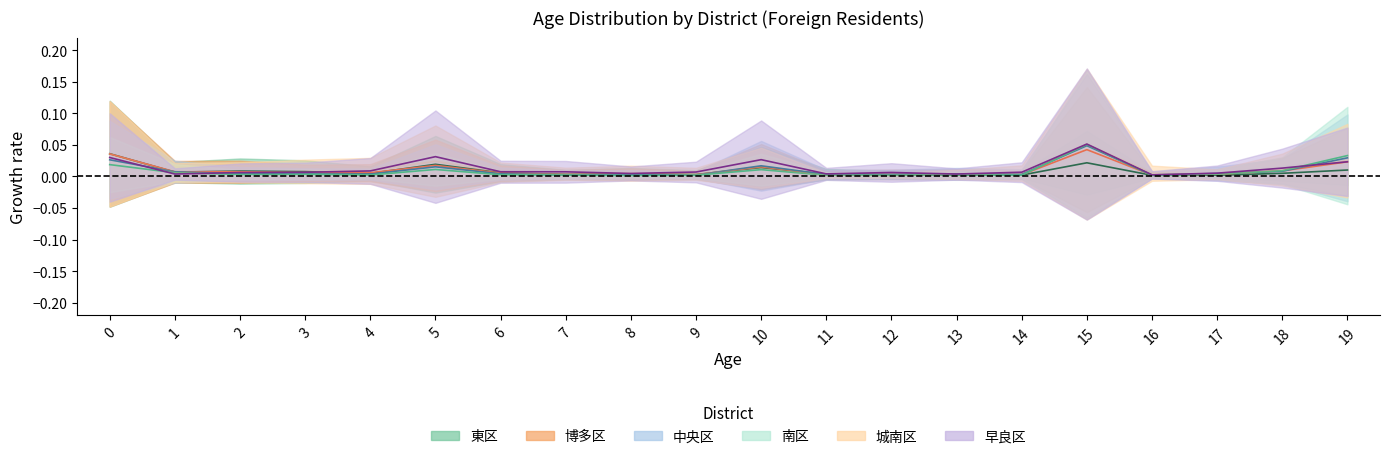

At which label is 早良区 closest to 0?

16